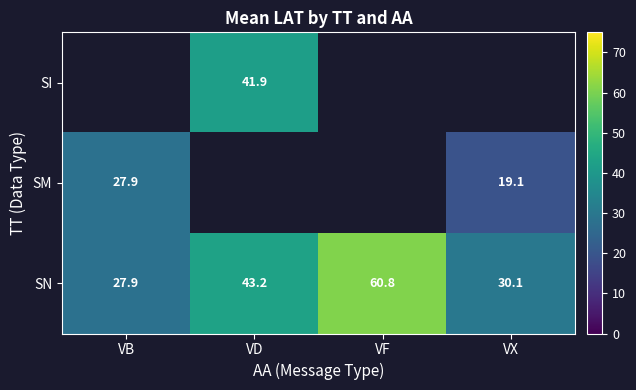

True or false: SN has a value of 17.8 at VD.

False